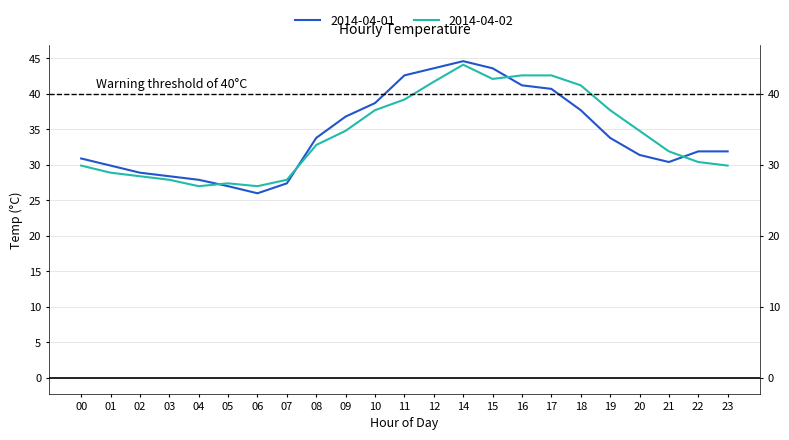

At 00, list the series in order from smallest to largest.

Day2, Day1